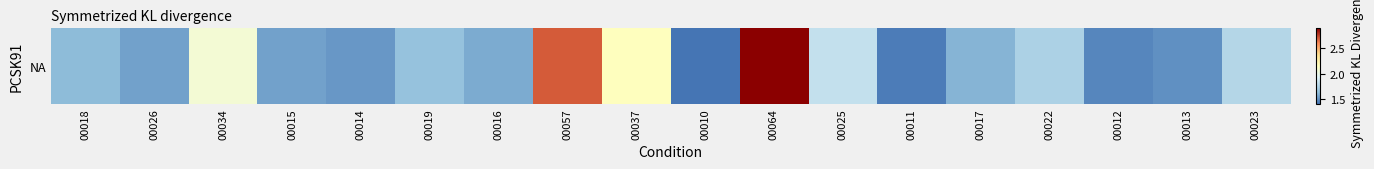

What is the maximum value shown in the chart?

2.9